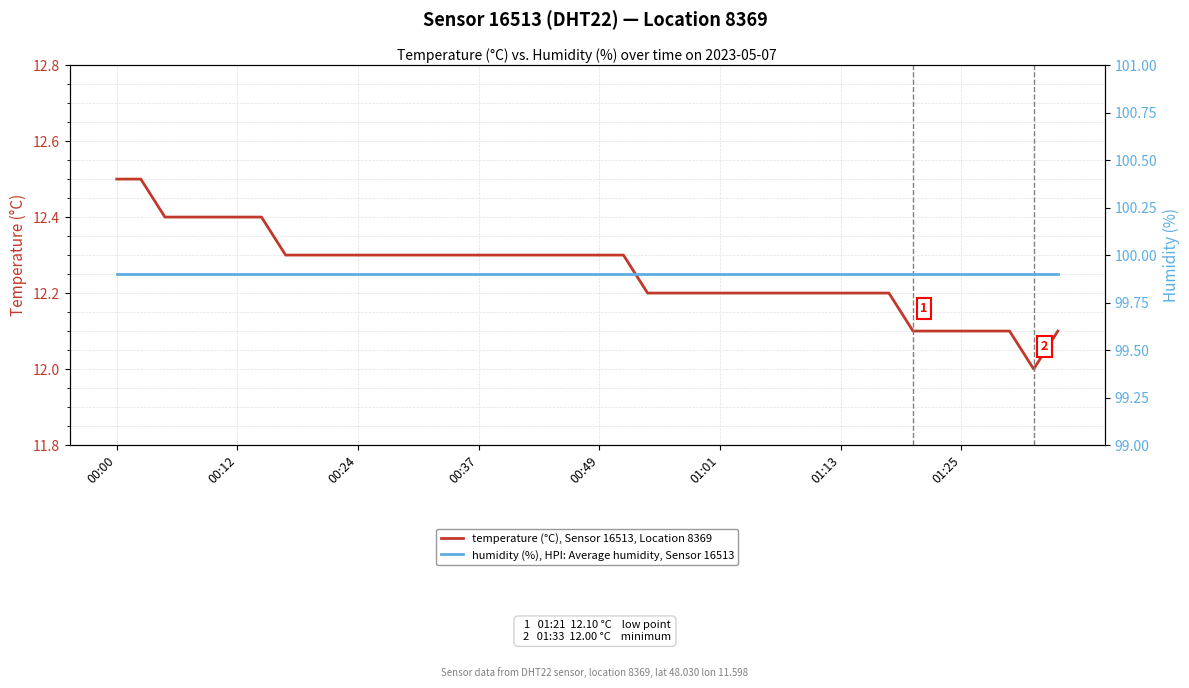

At which category does temperature (°C), Sensor 16513, Location 8369 reach its first local valley?

38